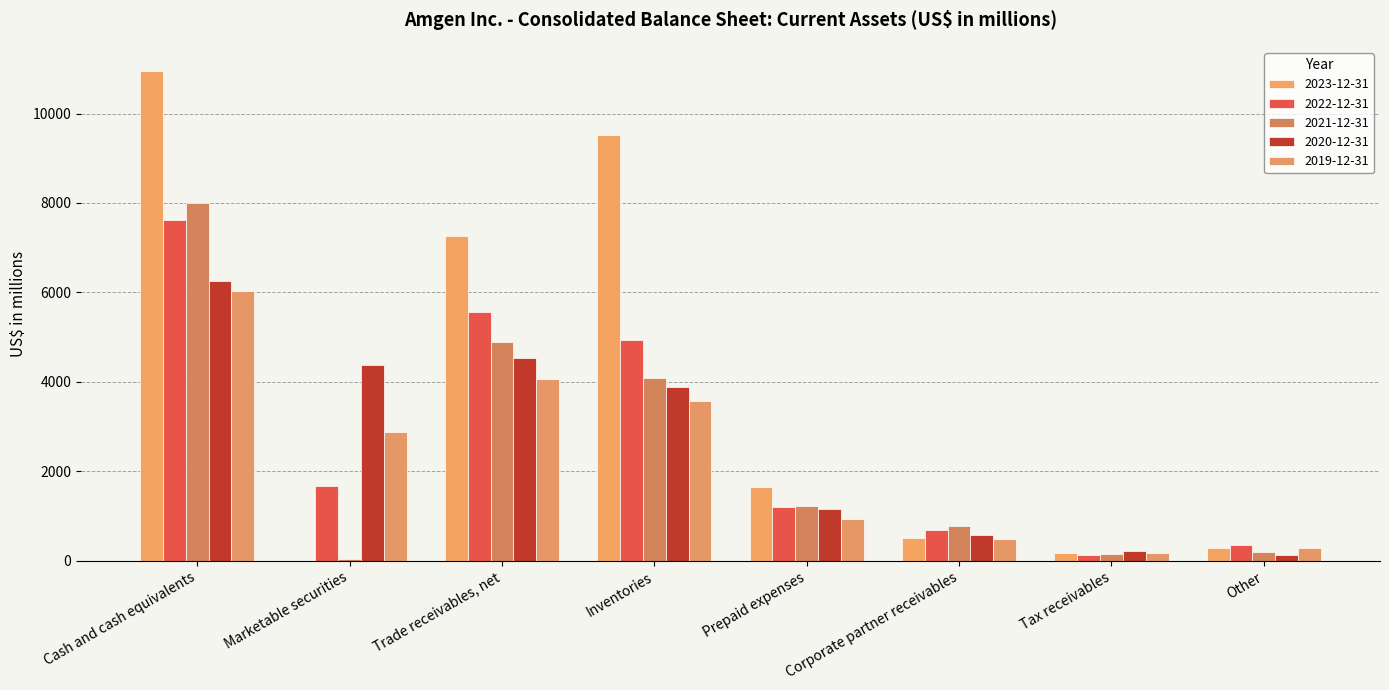

Where does the 2020-12-31 series first go above 3893?

Cash and cash equivalents